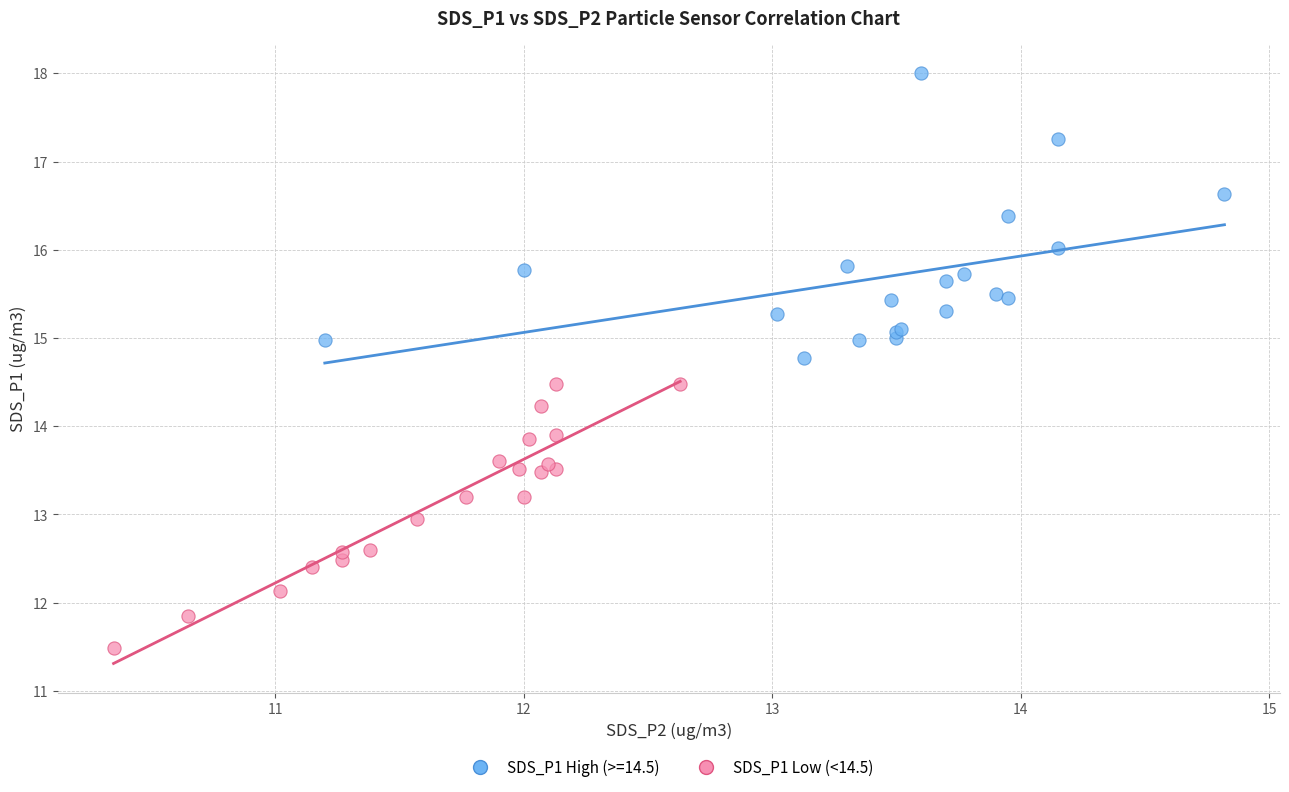

Which series reaches the maximum Y coordinate?

SDS_P1 High (>=14.5)